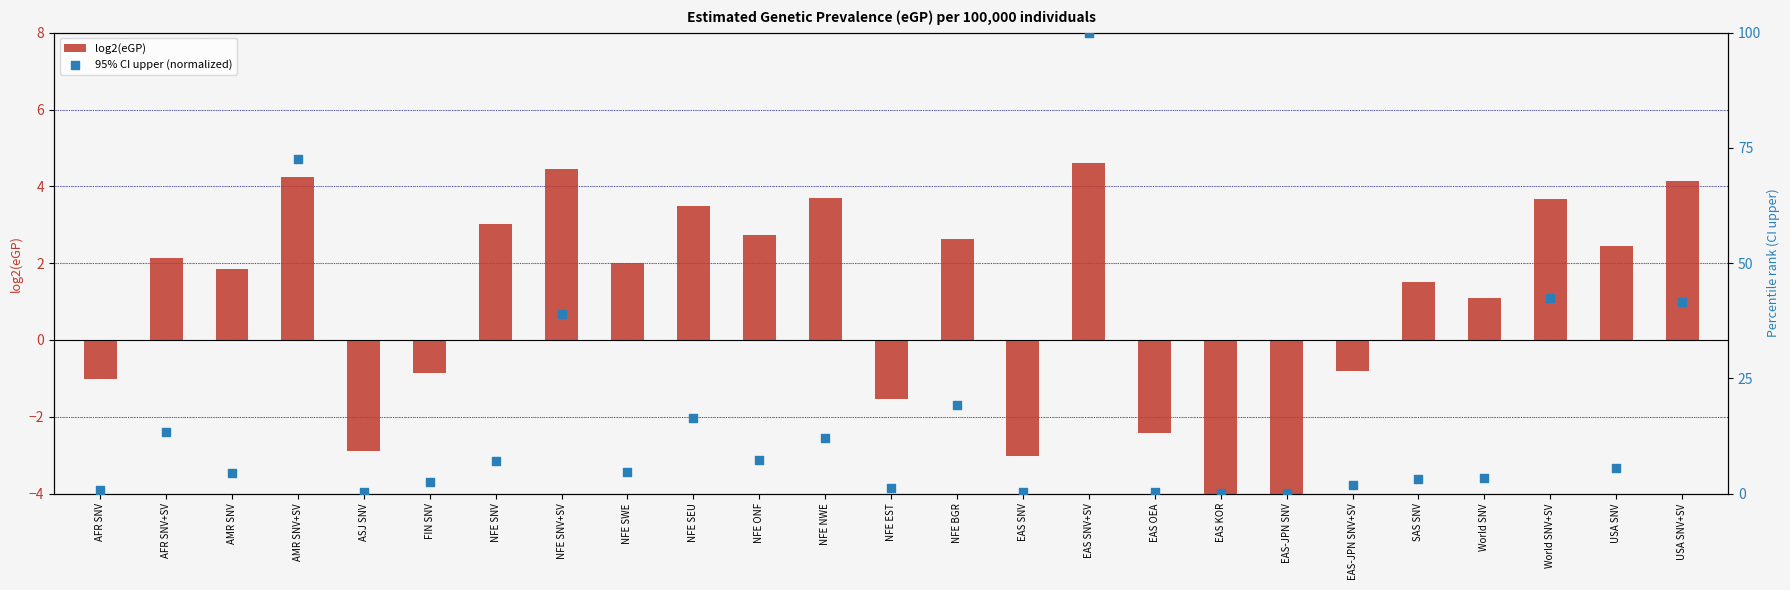

What are all the series names shown in the legend?

log2(eGP), 95% CI upper (normalized)